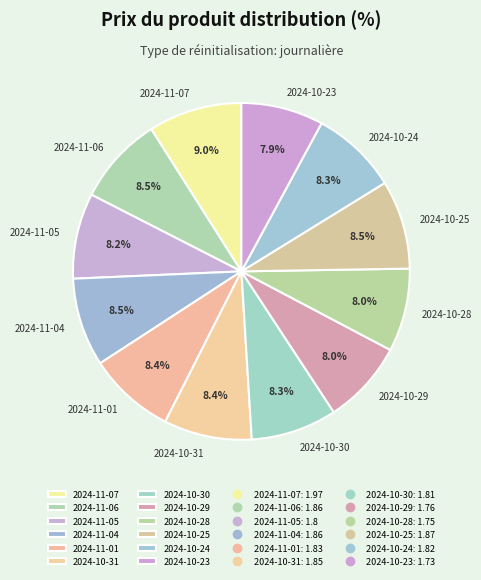

To the nearest percent, what percentage of the pie is 2024-10-23?

8%